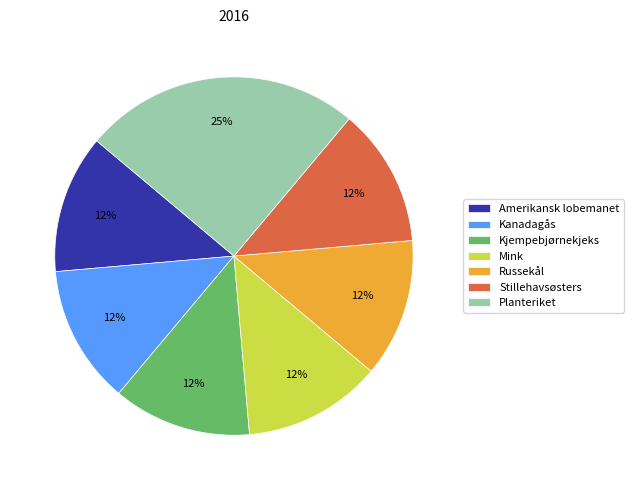

Is Stillehavsøsters the majority of the pie?

No